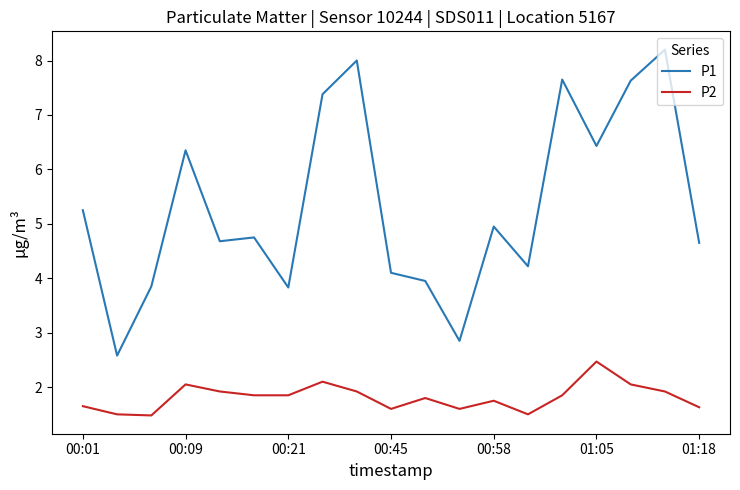

True or false: P2 and P1 cross at least once.

False